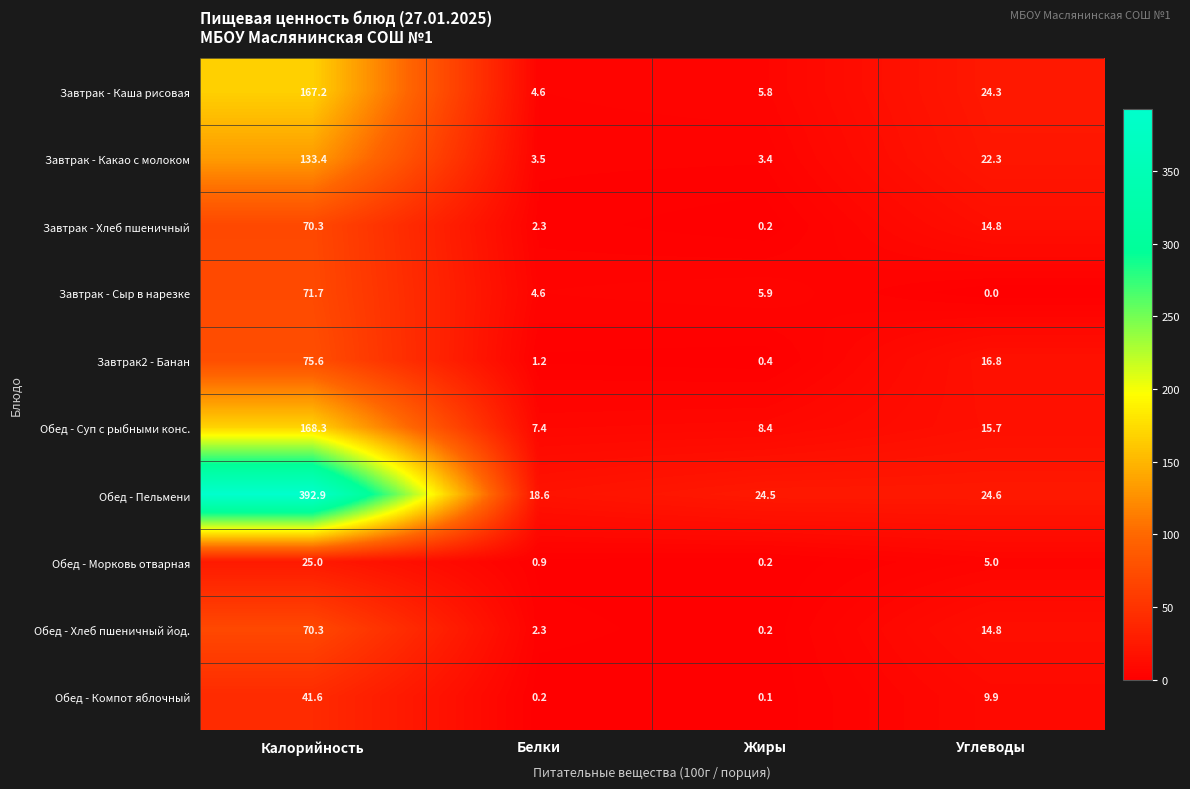

List the labels in order of Обед - Хлеб пшеничный йод. value, smallest first.

Жиры, Белки, Углеводы, Калорийность